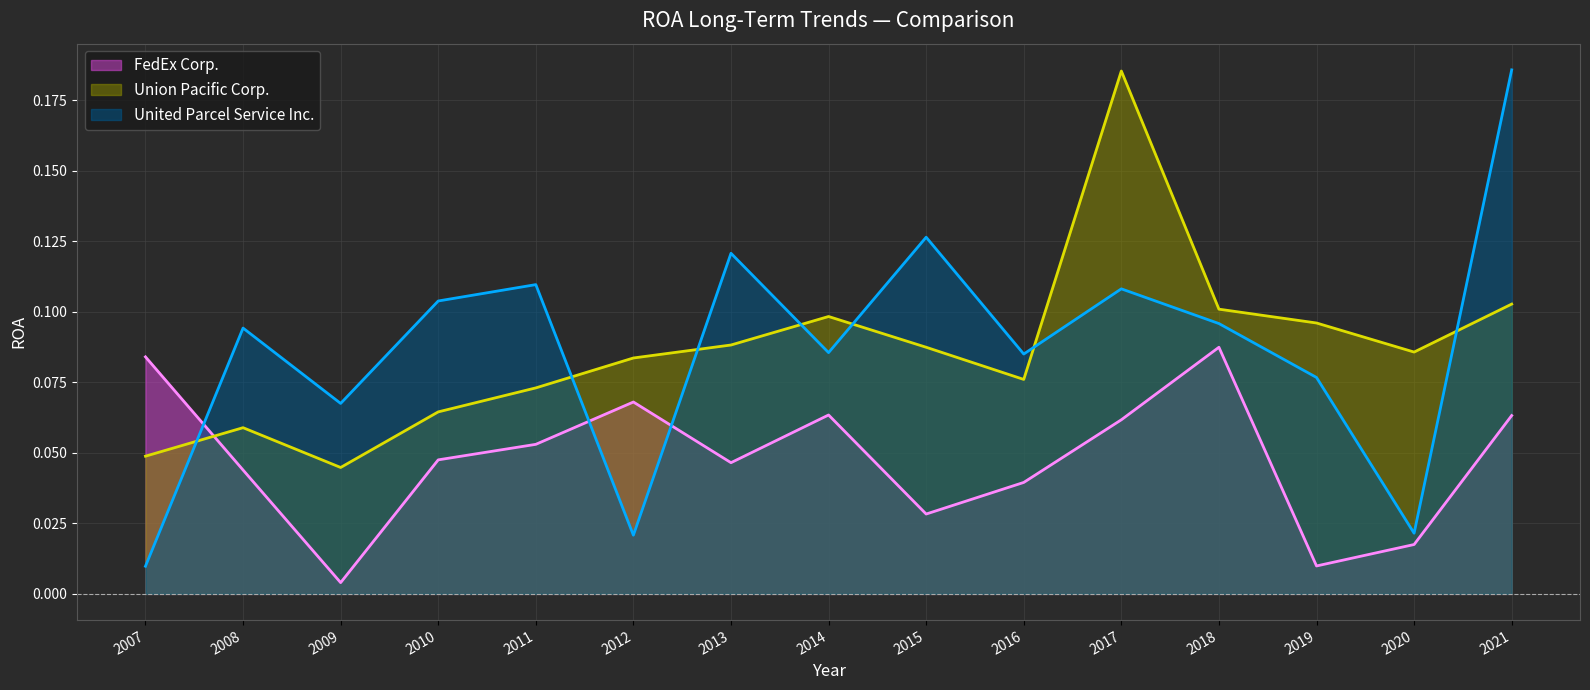

Which series has the widest spread of values?

United Parcel Service Inc.